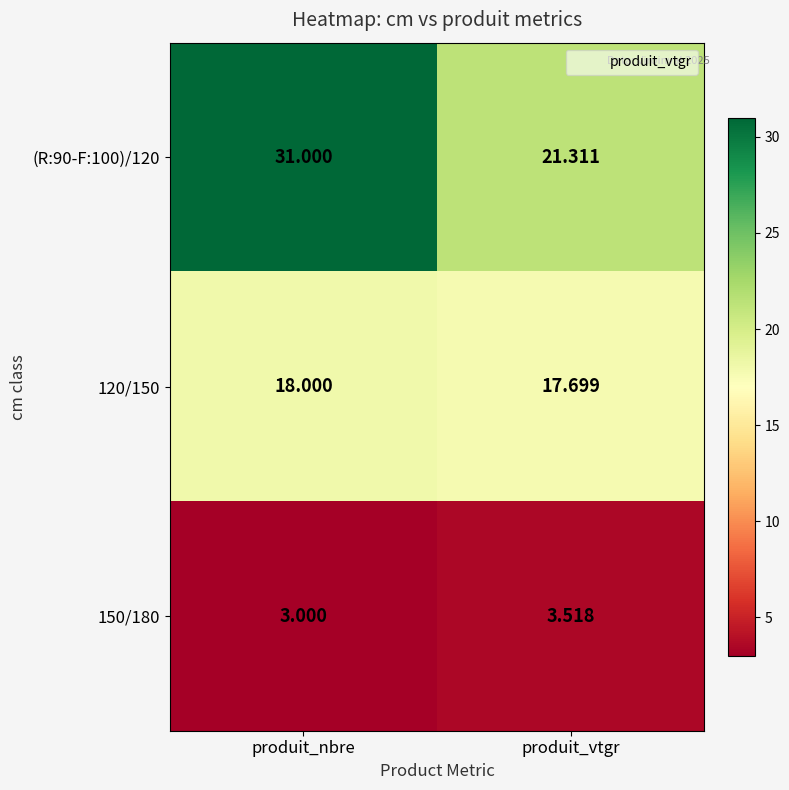

At which category is the sum across all series the highest?

produit_nbre